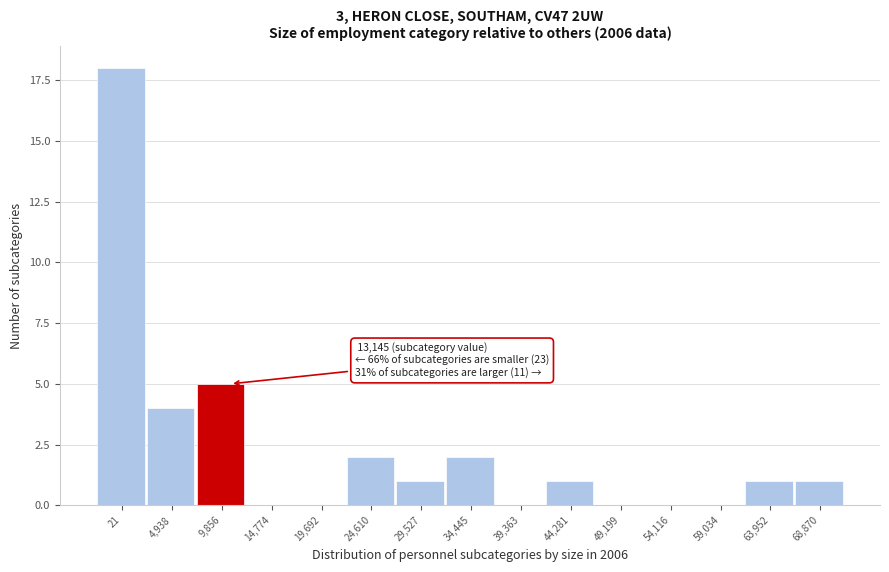

Reading left to right, what are all the values shown in this chart?

21=18	4,938=4	9,856=5	14,774=0	19,692=0	24,610=2	29,527=1	34,445=2	39,363=0	44,281=1	49,199=0	54,116=0	59,034=0	63,952=1	68,870=1